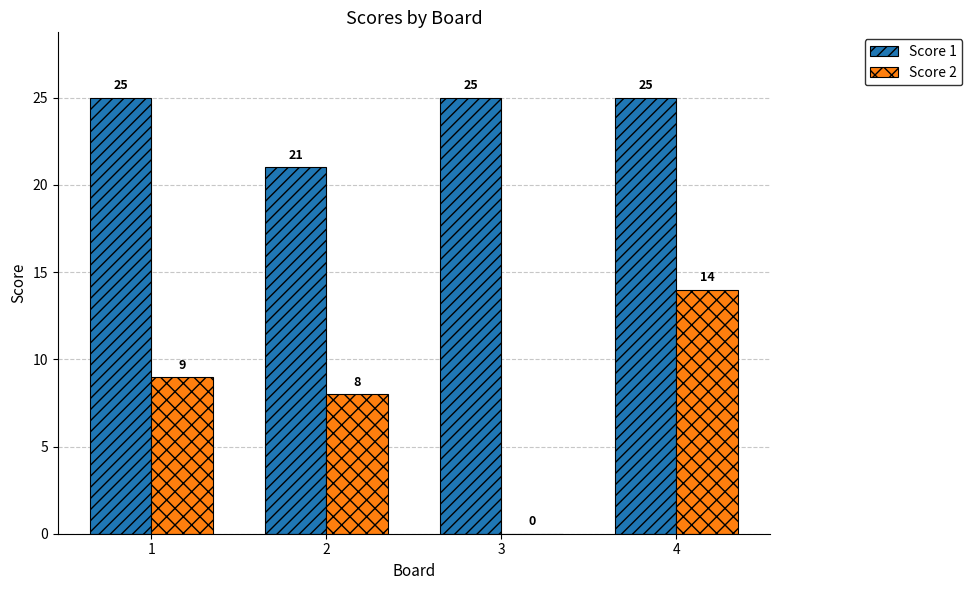

The value of Score 1 at 4 is 35. True or false?

False